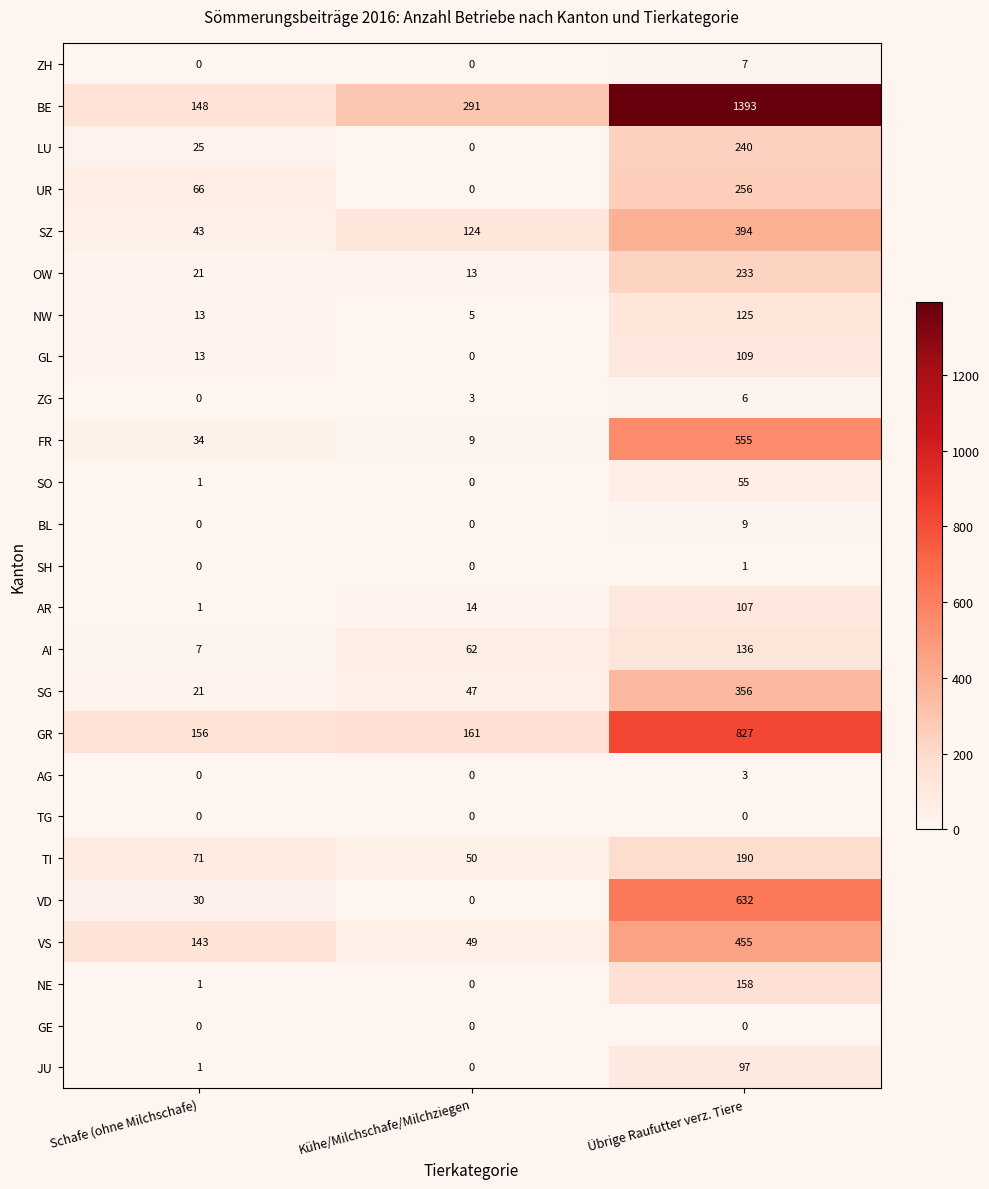

Count the number of data series in this chart.

25